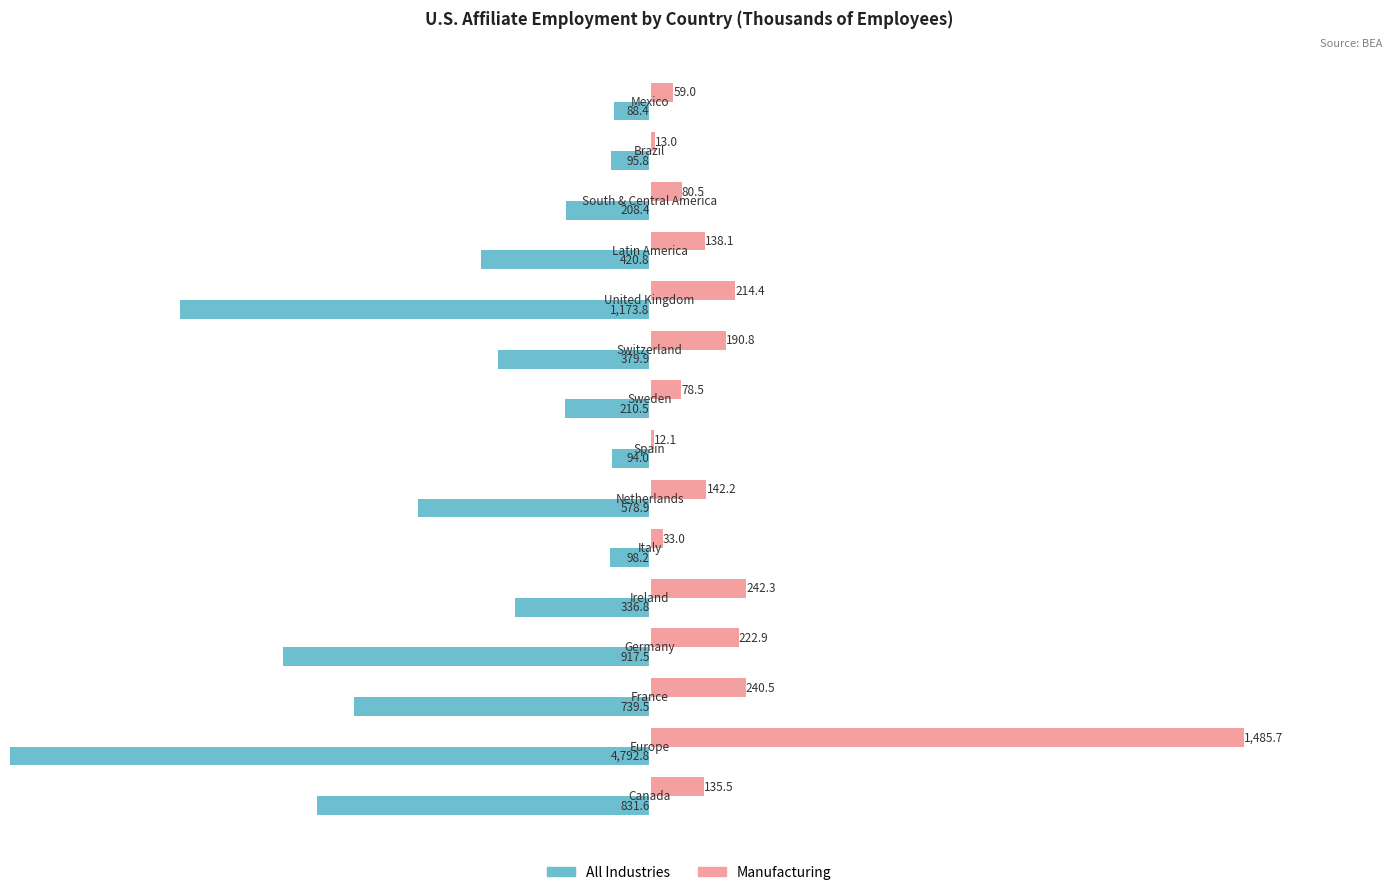

How many values in the All Industries series exceed -379?

7